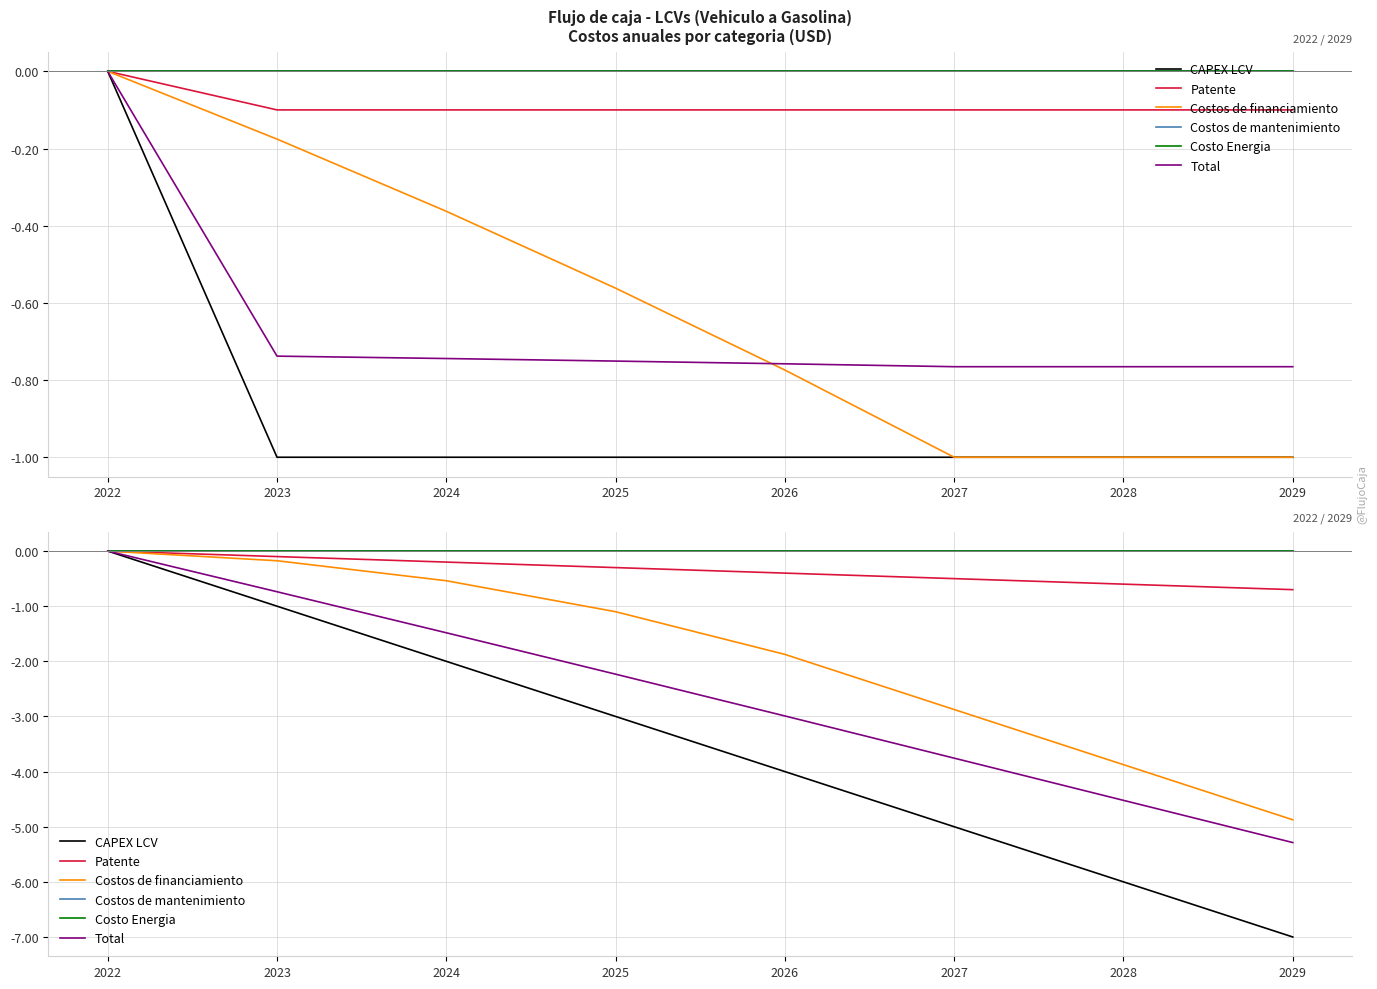

What is the difference between the maximum and minimum values in the CAPEX LCV series?

7.0